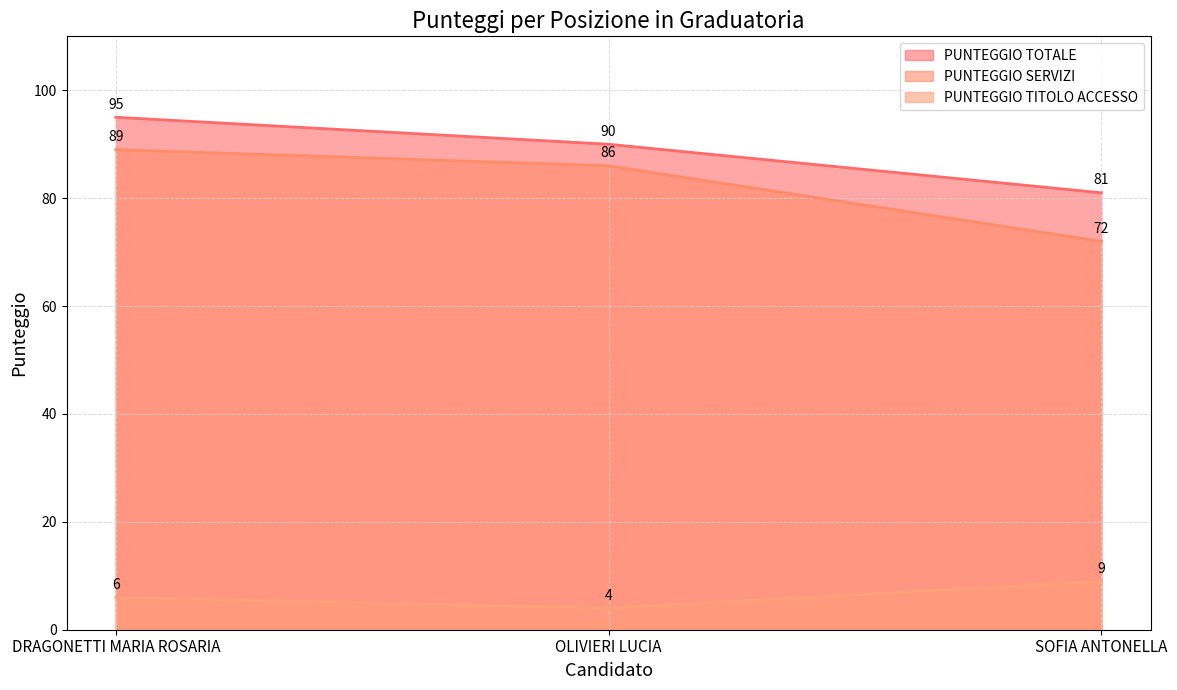

What is the difference between the maximum and minimum values in the PUNTEGGIO SERVIZI series?

17